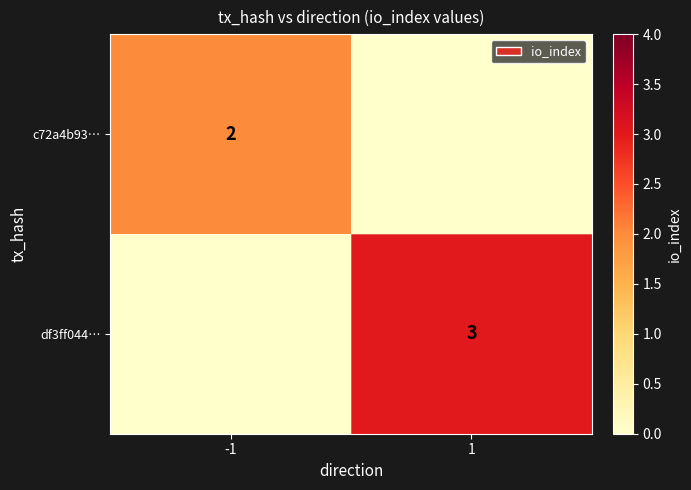

What is the total value across all series at -1?

2